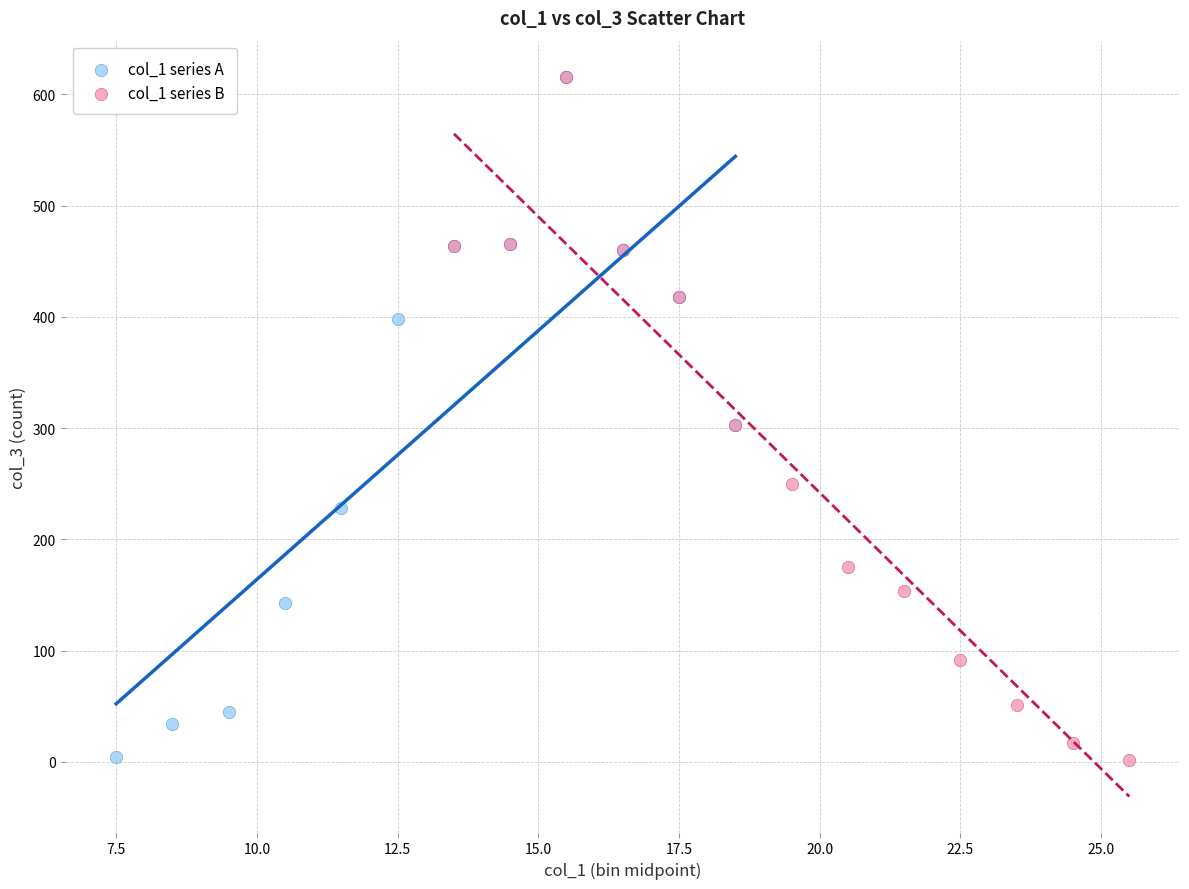

What are all the series names shown in the legend?

col_1 series A, col_1 series B